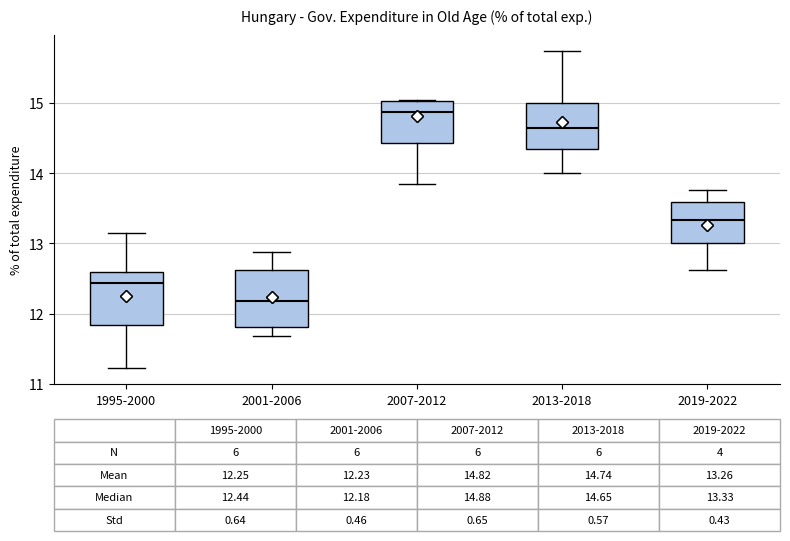

Which box has the highest median line?

2007-2012